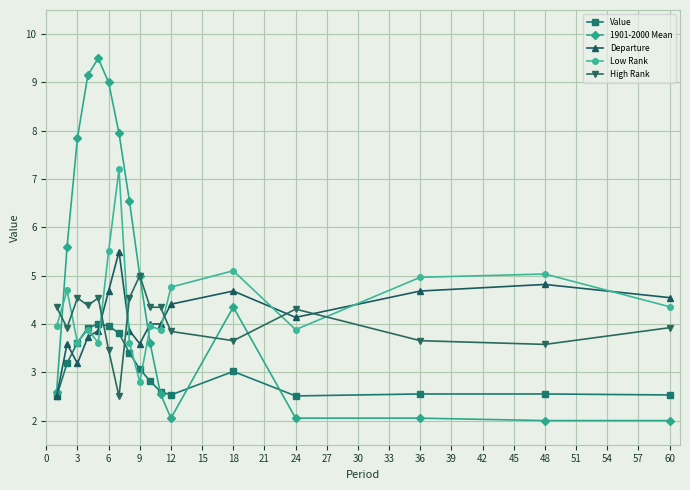

What is the highest value of the Low Rank series?

7.2